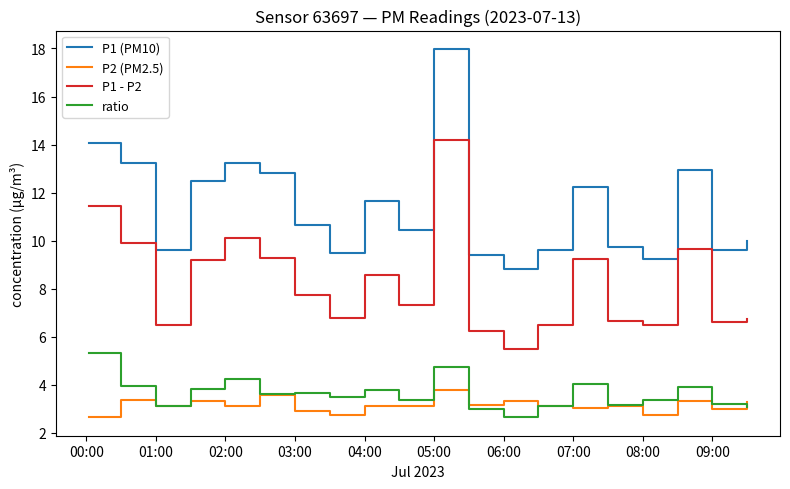

Rank the series by their maximum value, from lowest to highest.

P2 (PM2.5), ratio, P1 - P2, P1 (PM10)